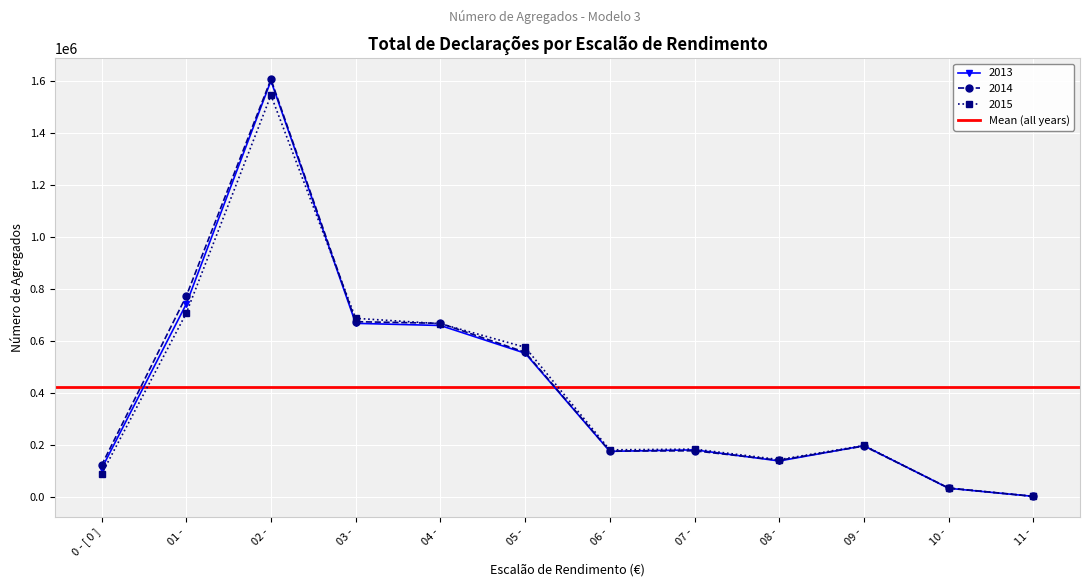

How many values in the 2013 series are below 196993?

6